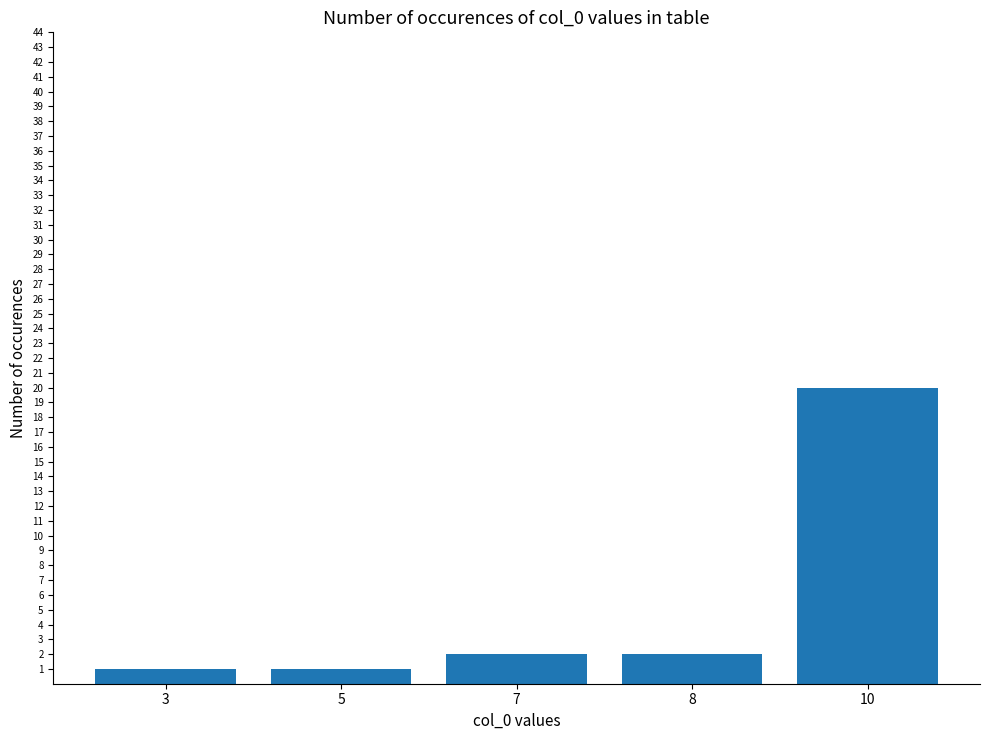

What is the value of the 4th bar from the left?

2